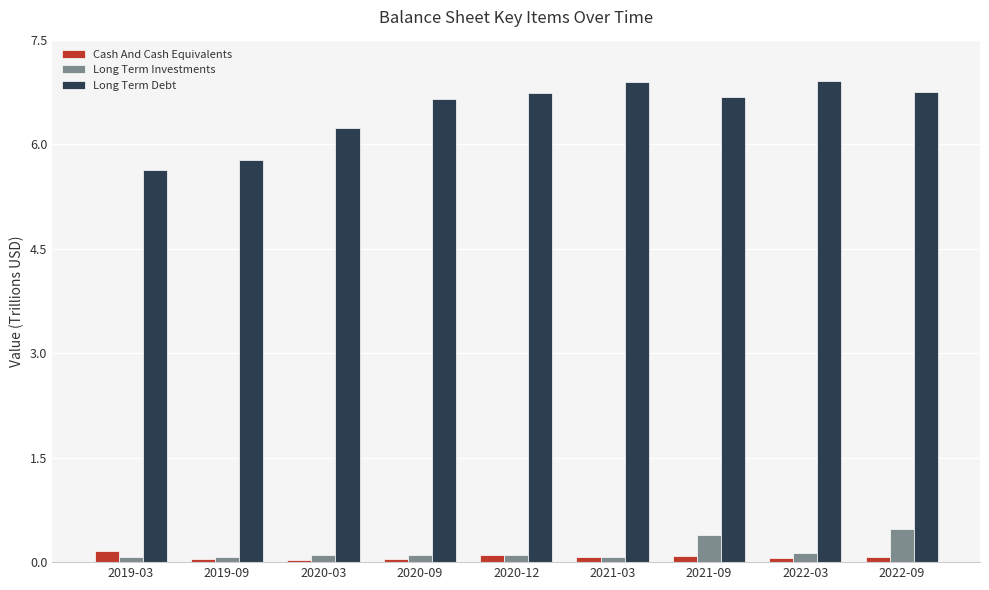

Is it true that Long Term Debt equals 12.1 at 2022-03?

False